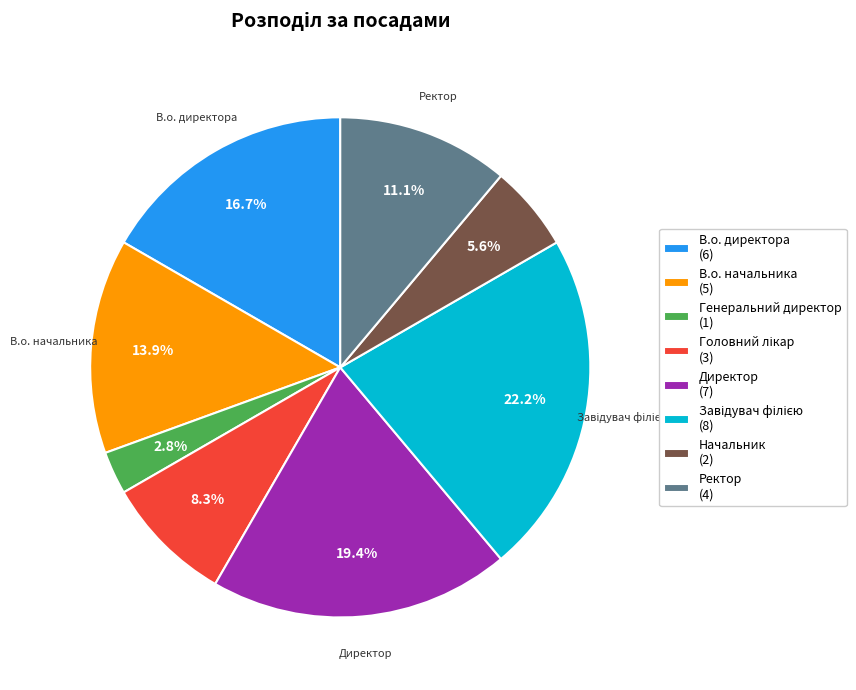

What percentage is the В.о. директора slice, to the nearest percent?

17%